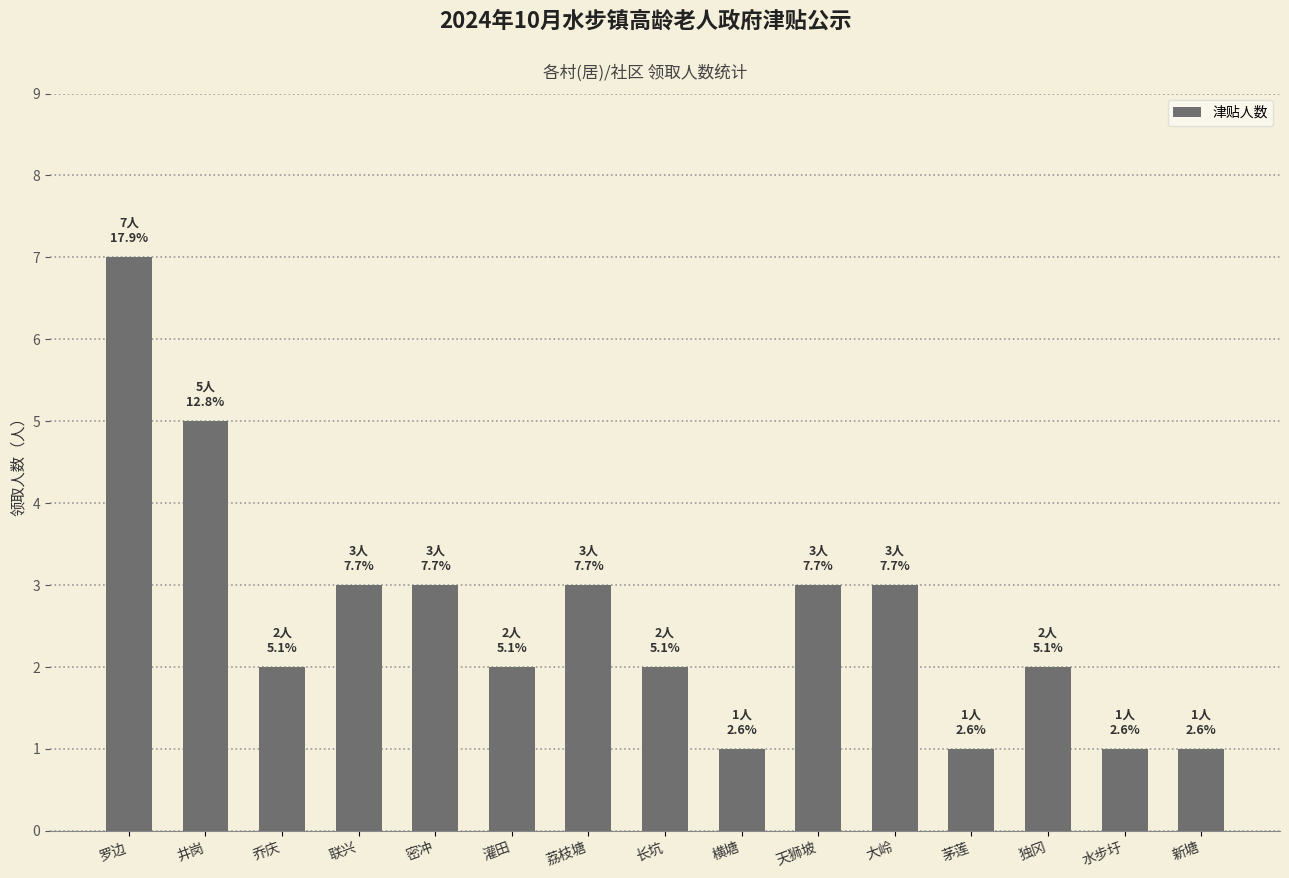

What is the approximate value at 荔枝塘?

3